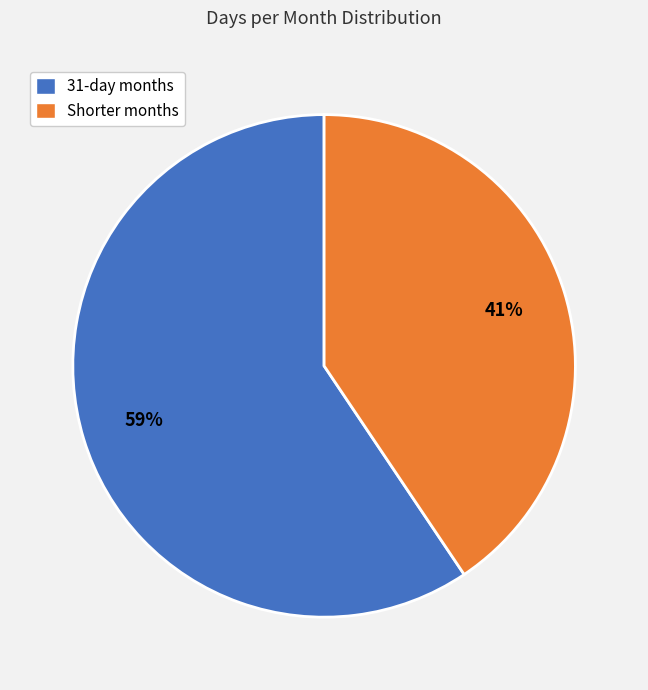

Is there any slice that represents more than half of the pie?

Yes